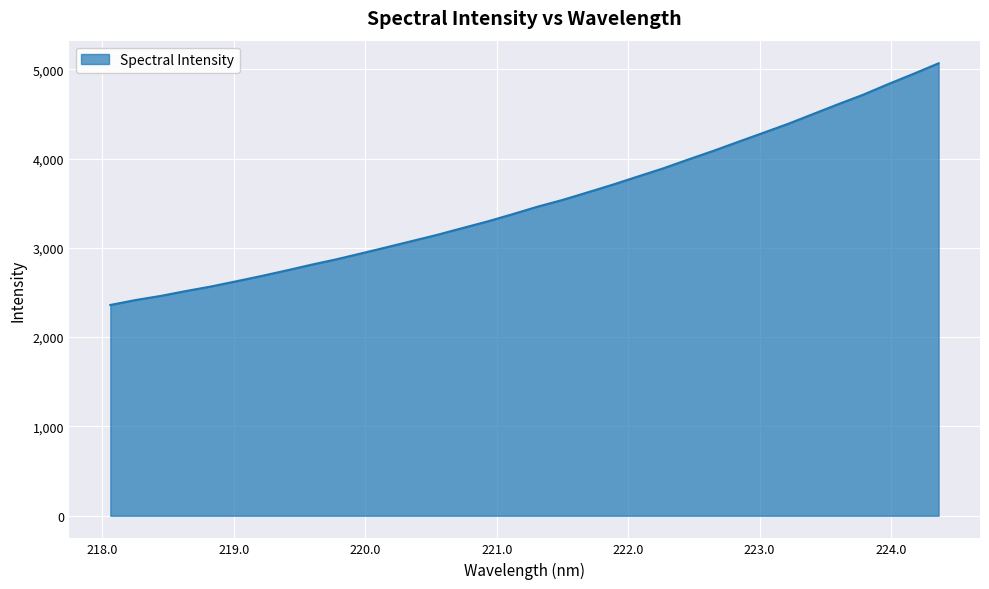

What is the difference between the maximum and minimum values?

2706.2